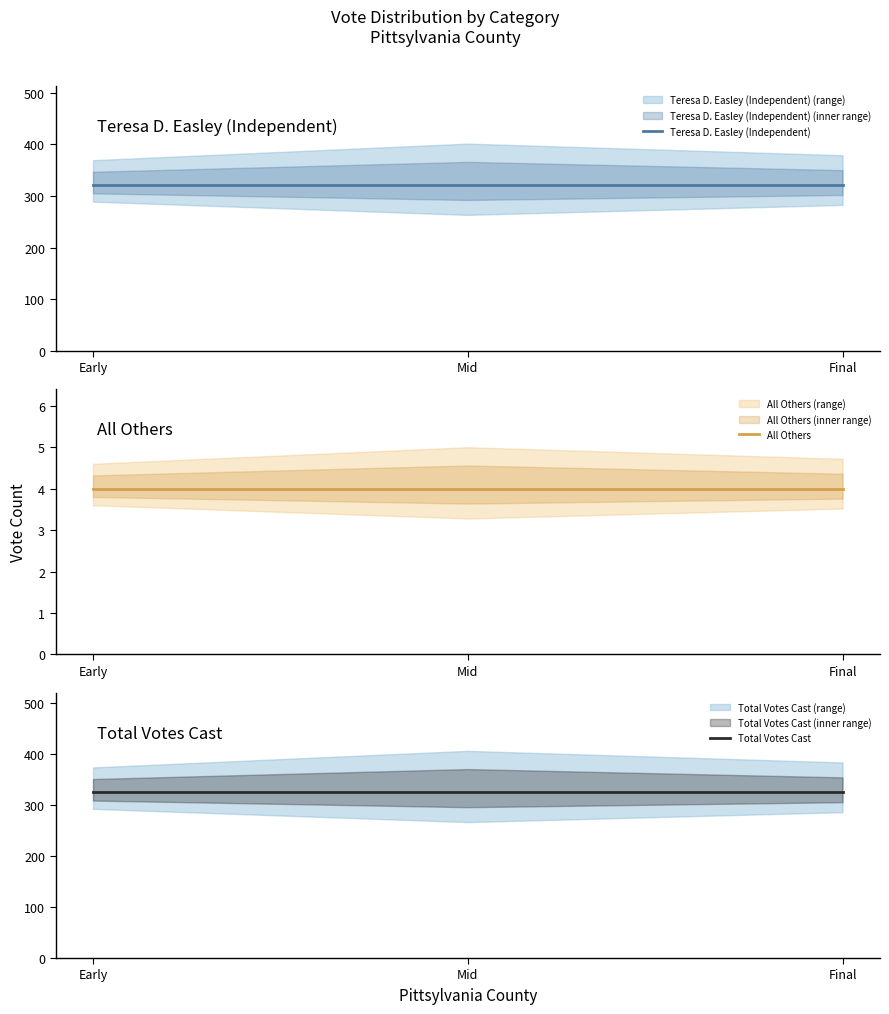

Does the chart display data point markers on the line(s)?

No